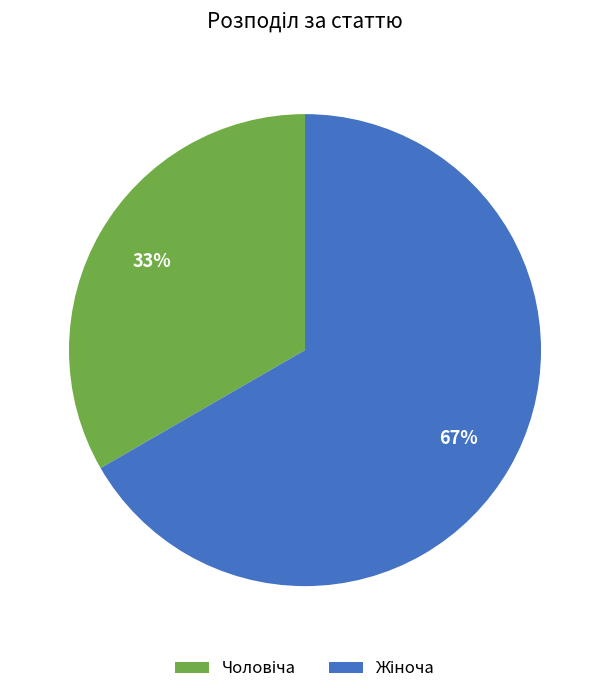

How many slices are in this pie chart?

2